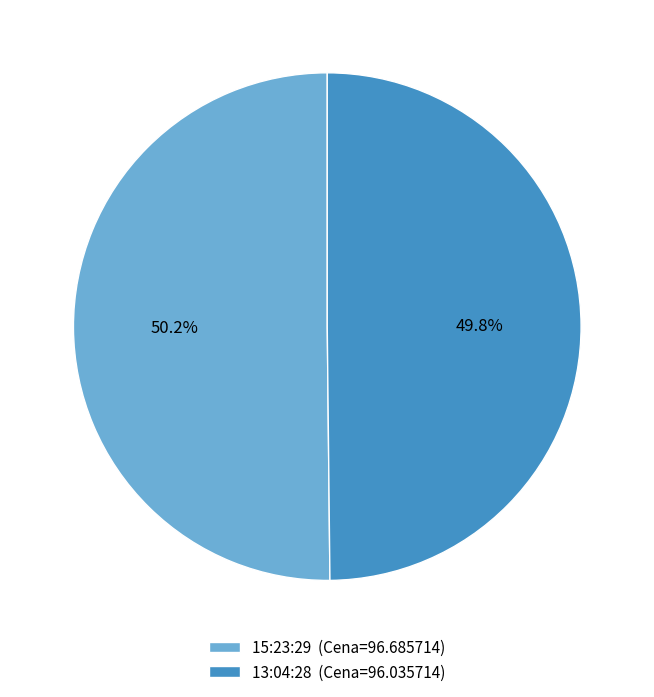

How many segments does this pie chart have?

2